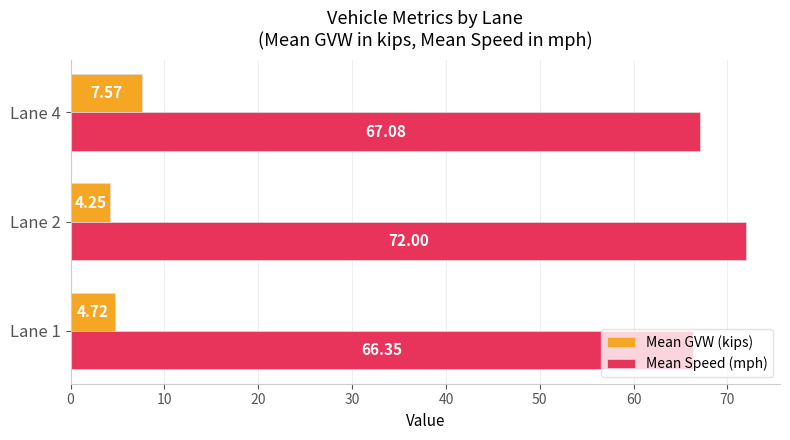

At which label does Mean GVW (kips) reach its peak?

Lane 4